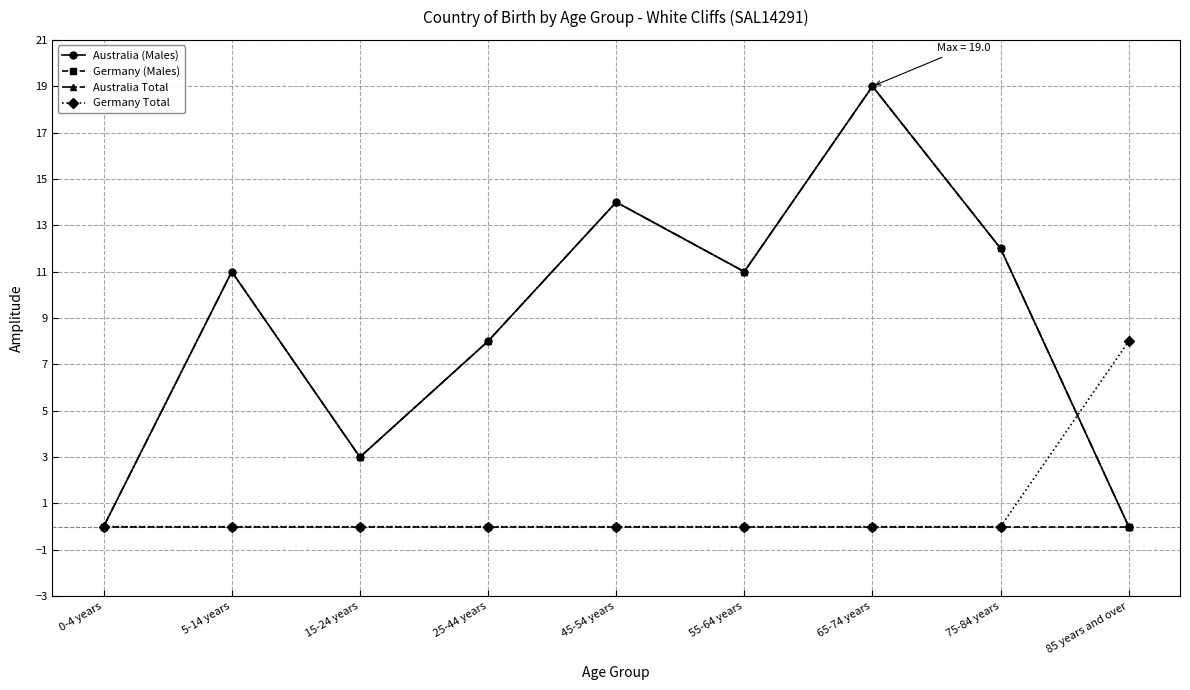

At which label is Australia (Males) closest to 9?

25-44 years